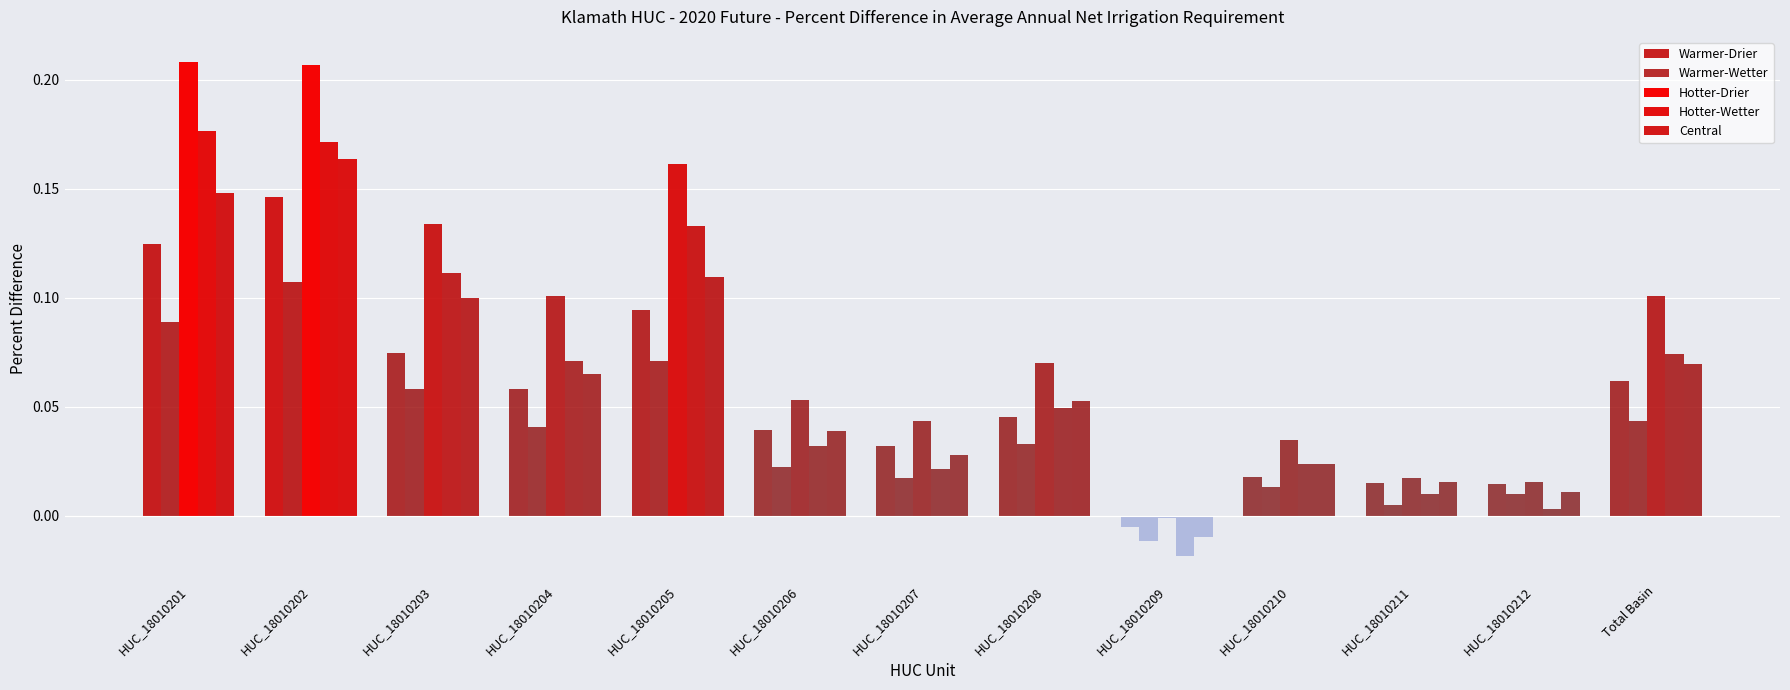

Is the value of Hotter-Drier at HUC_18010205 greater than the value of Central at HUC_18010210?

Yes